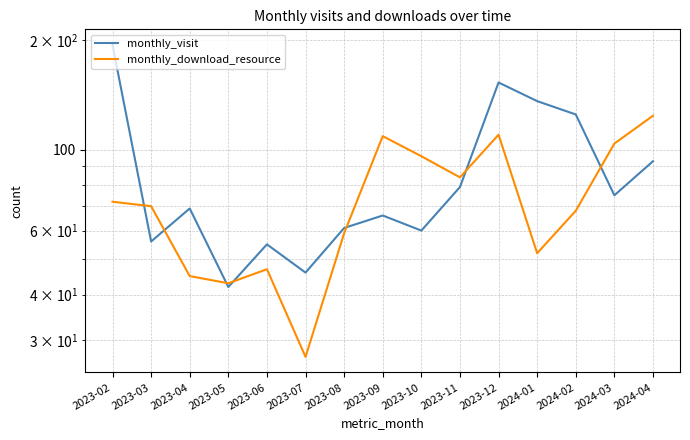

How many series are shown in this chart?

2